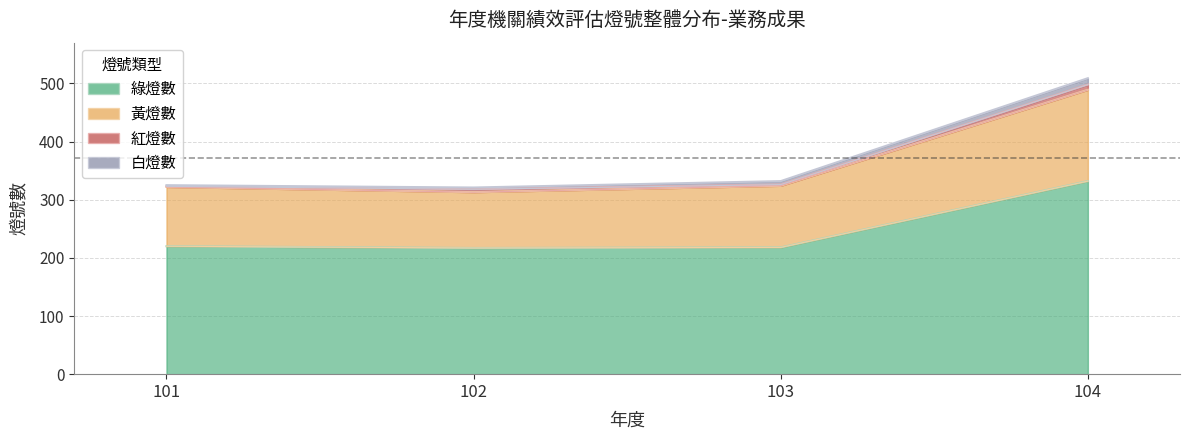

What is the value of the 綠燈數 point at the 2nd from the left?

217